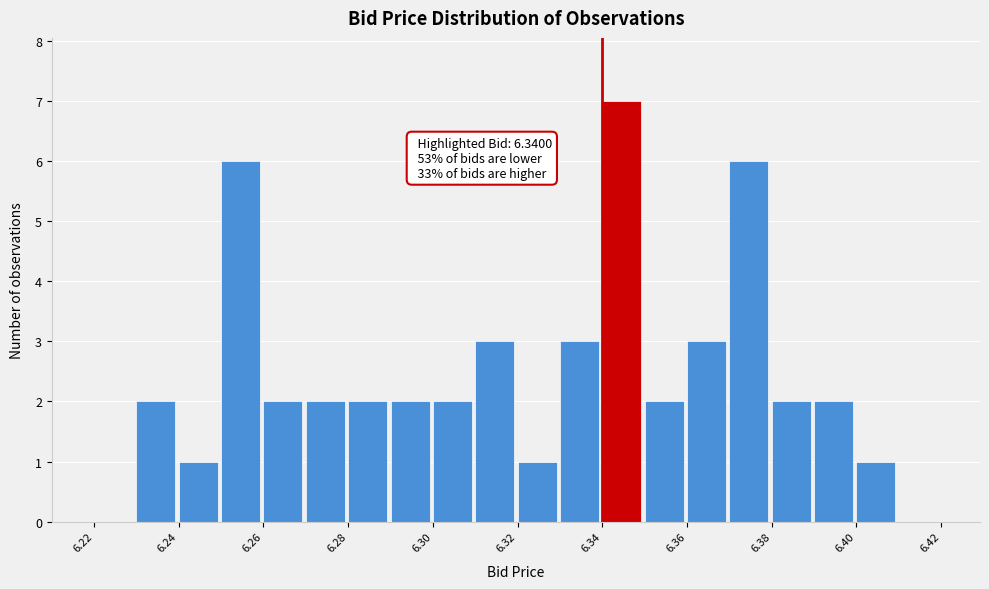

Over which range of the x-axis is the bar tallest?

6.34 to 6.35